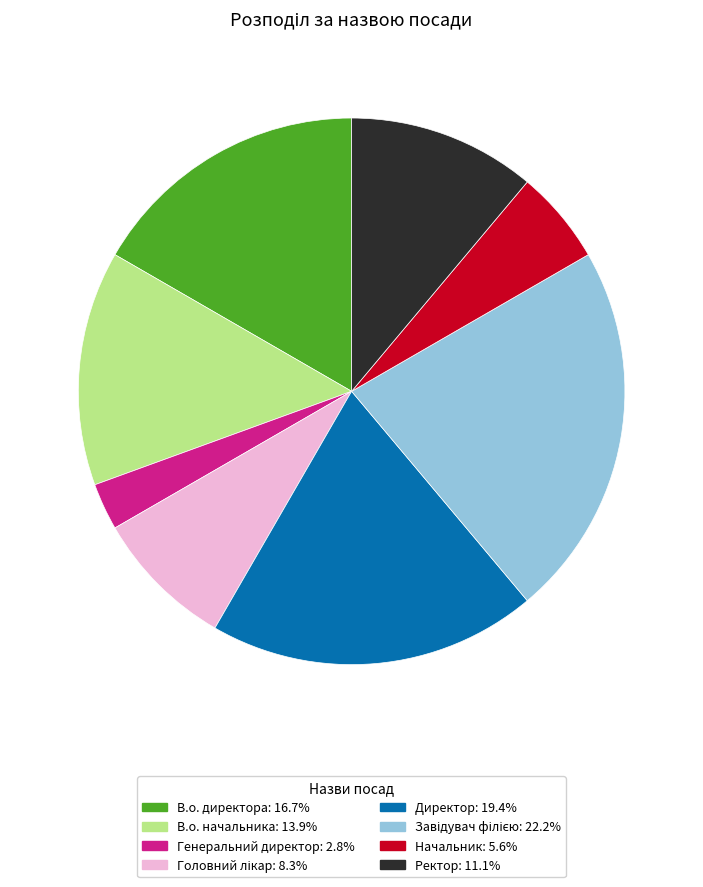

Is there a majority slice in this chart?

No